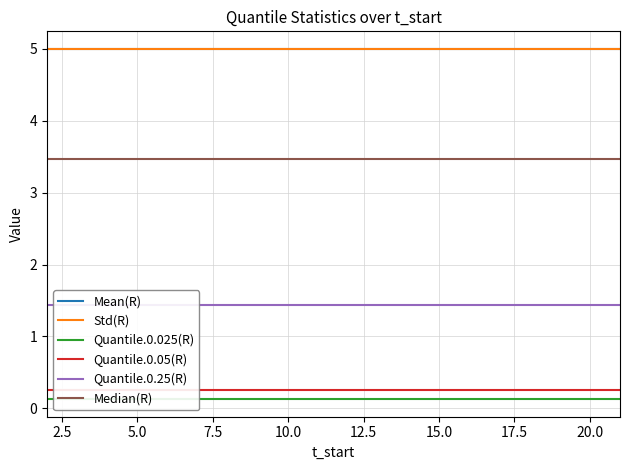

True or false: Quantile.0.25(R) and Quantile.0.025(R) intersect in this chart.

False